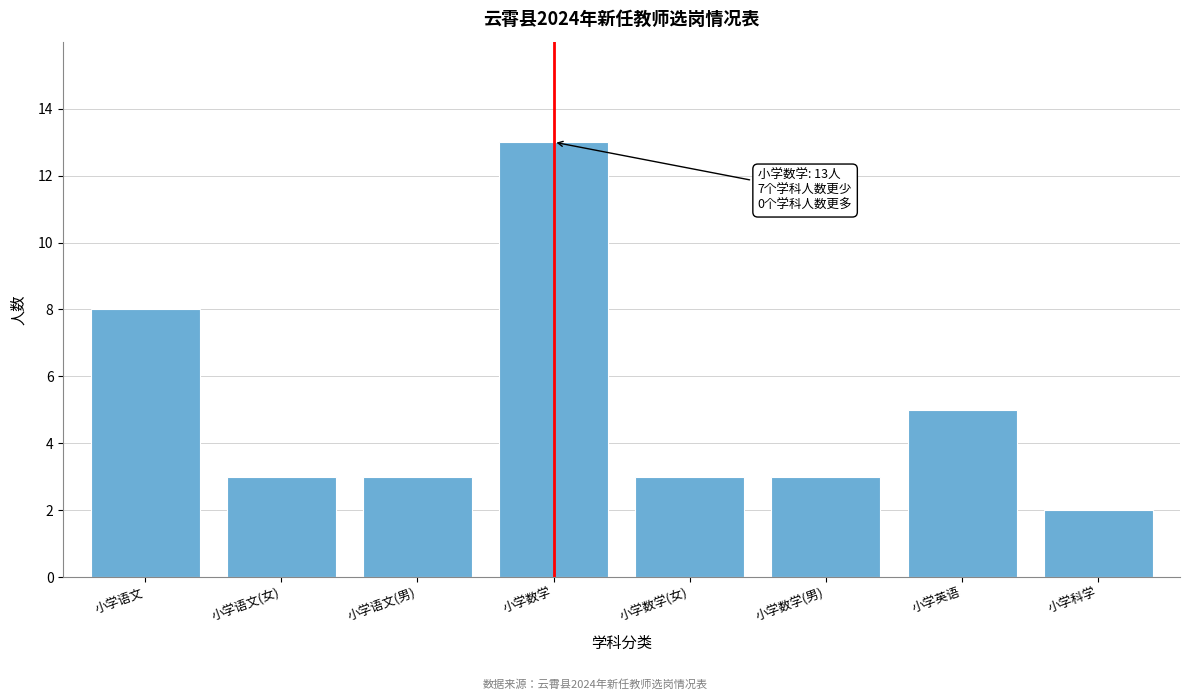

Reading left to right, transcribe all the data shown in this chart.

小学语文=8	小学语文(女)=3	小学语文(男)=3	小学数学=13	小学数学(女)=3	小学数学(男)=3	小学英语=5	小学科学=2